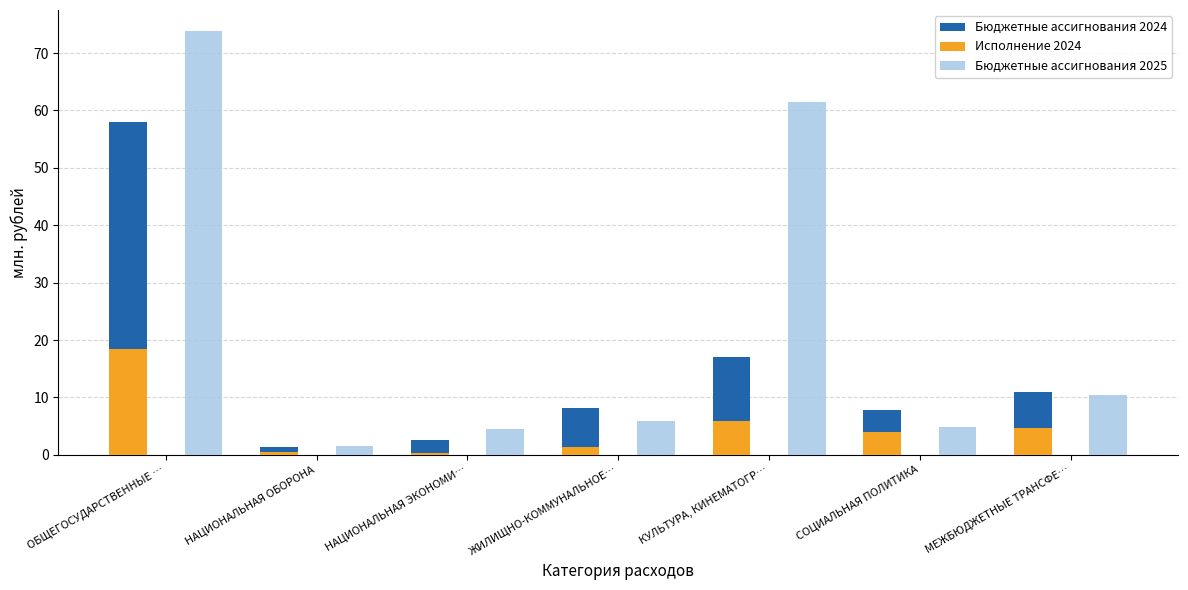

Between НАЦИОНАЛЬНАЯ ЭКОНОМИ… and СОЦИАЛЬНАЯ ПОЛИТИКА, which series saw the biggest shift?

Бюджетные ассигнования 2024